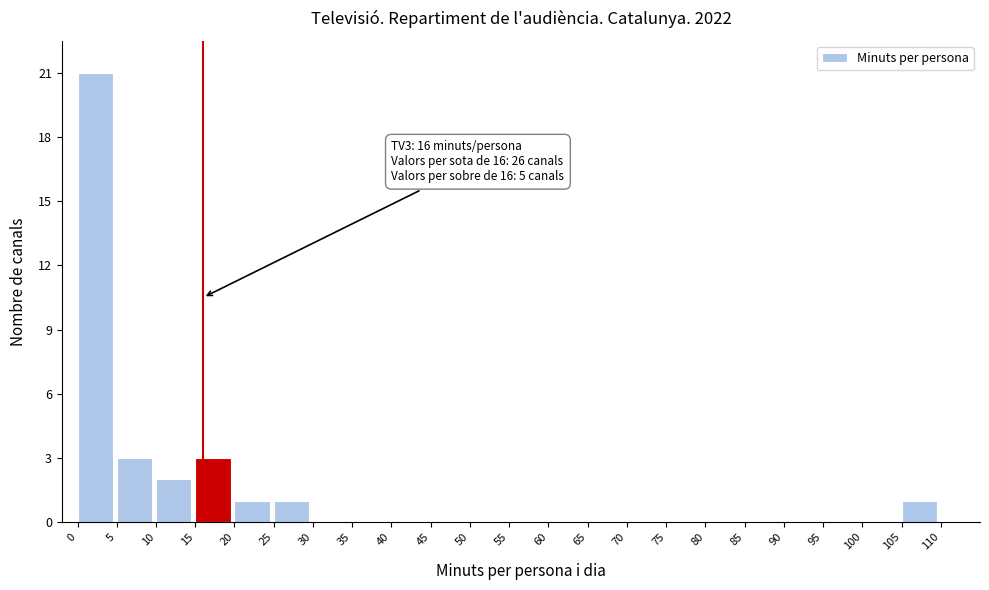

Which range on the x-axis has the tallest bar?

0 to 5